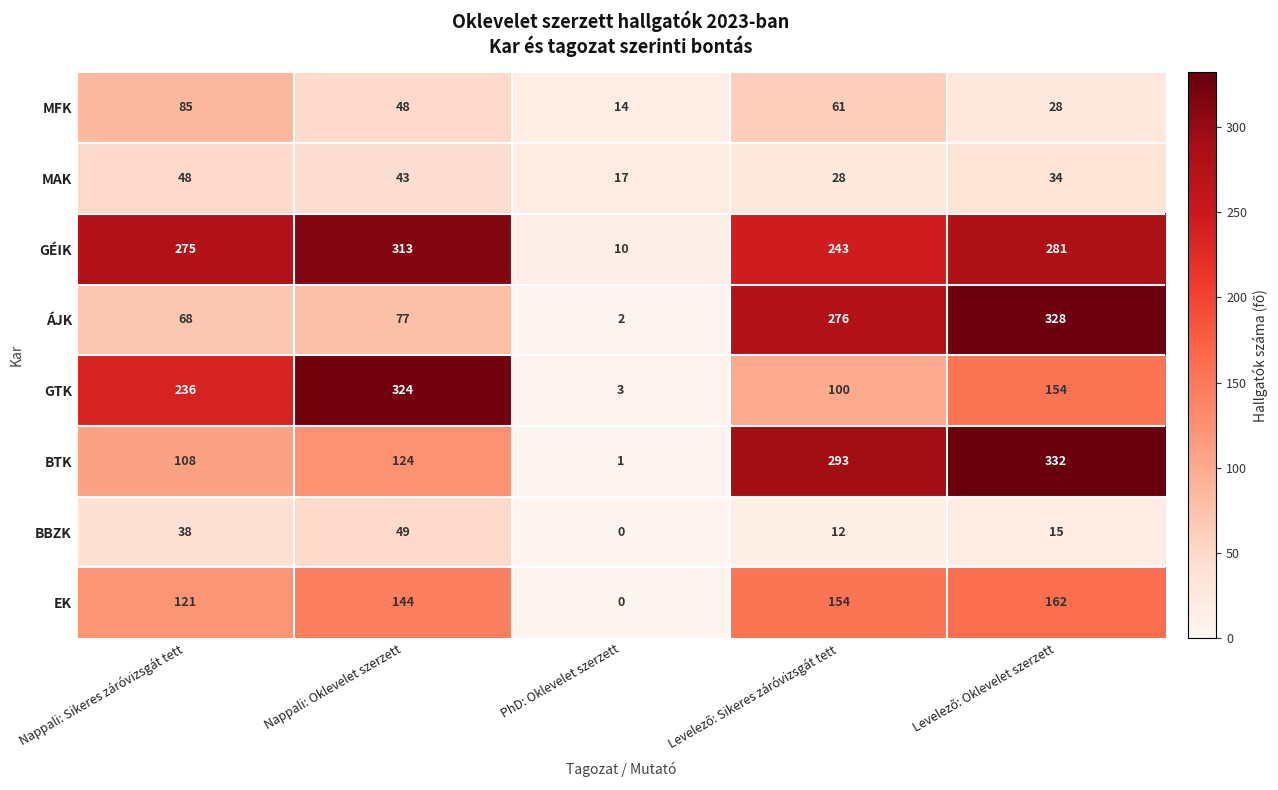

The value of BBZK at Nappali: Oklevelet szerzett is 49. True or false?

True